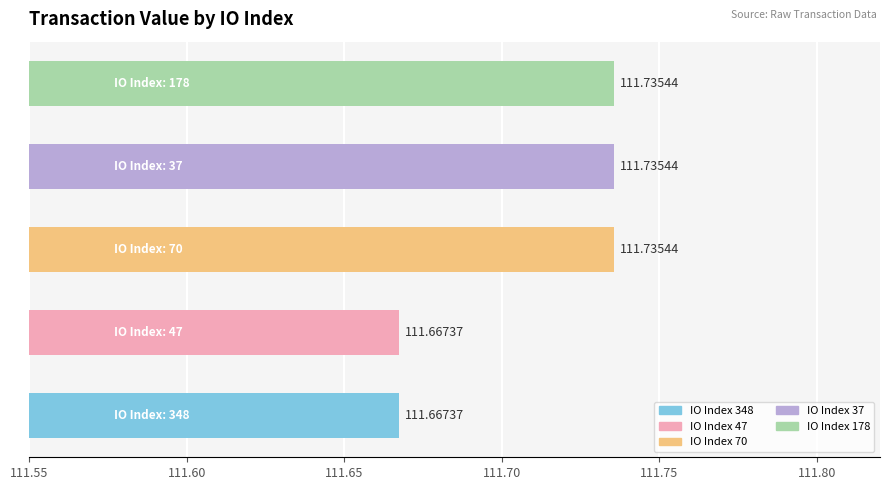

What is the average value?

111.7